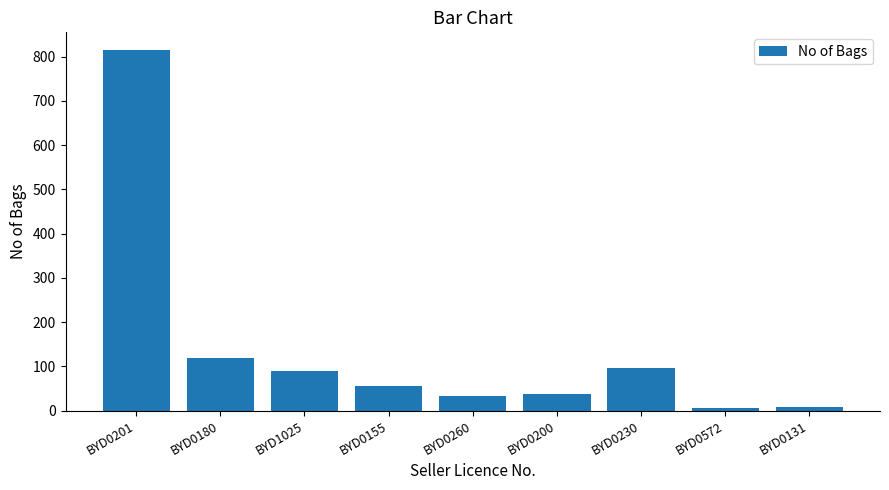

What is the average value?

141